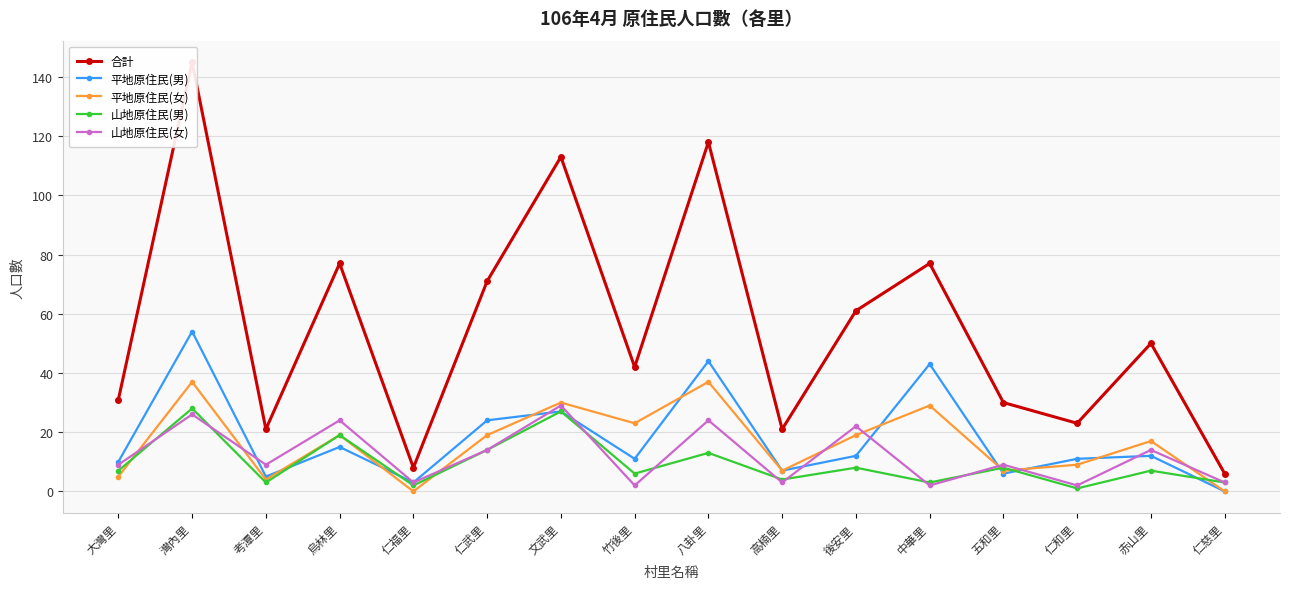

Reading left to right, what are all the values shown in this chart?

合計: 31	145	21	77	8	71	113	42	118	21	61	77	30	23	50	6
平地原住民(男): 10	54	5	15	3	24	27	11	44	7	12	43	6	11	12	0
平地原住民(女): 5	37	4	19	0	19	30	23	37	7	19	29	7	9	17	0
山地原住民(男): 7	28	3	19	2	14	27	6	13	4	8	3	8	1	7	3
山地原住民(女): 9	26	9	24	3	14	29	2	24	3	22	2	9	2	14	3